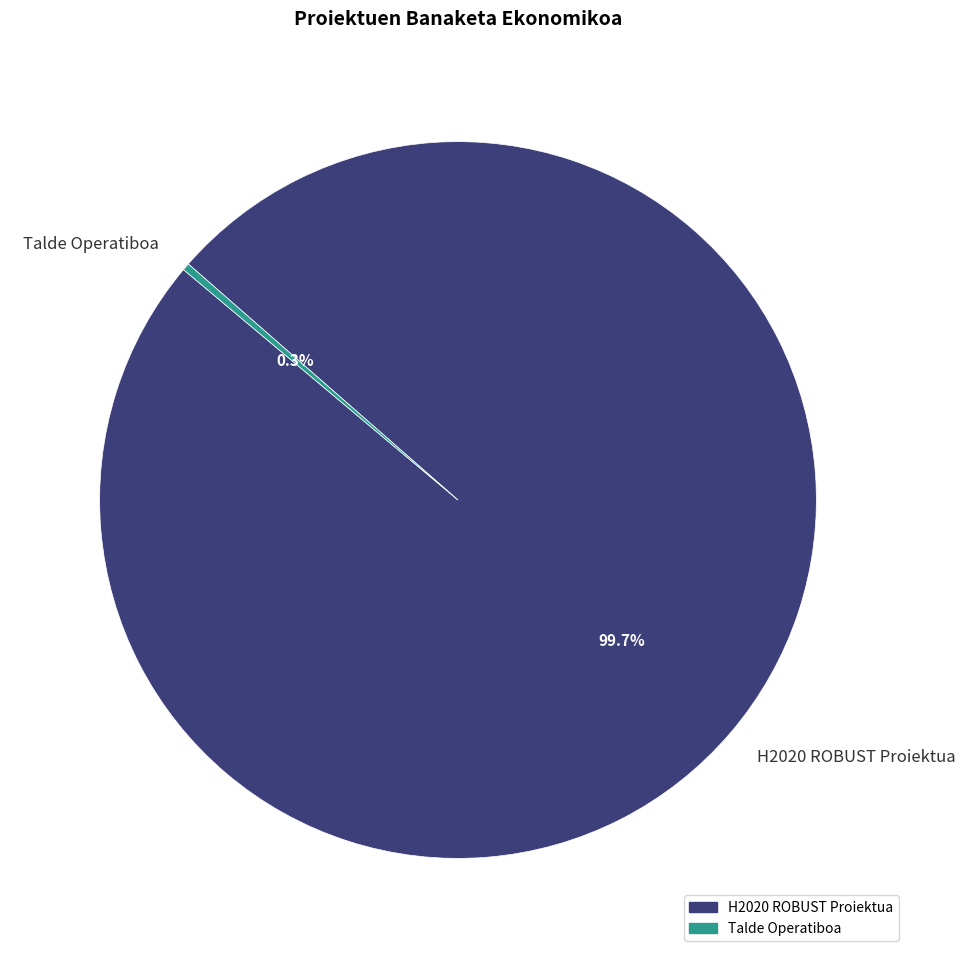

What percentage do Talde Operatiboa and H2020 ROBUST Proiektua together represent?

100.0%